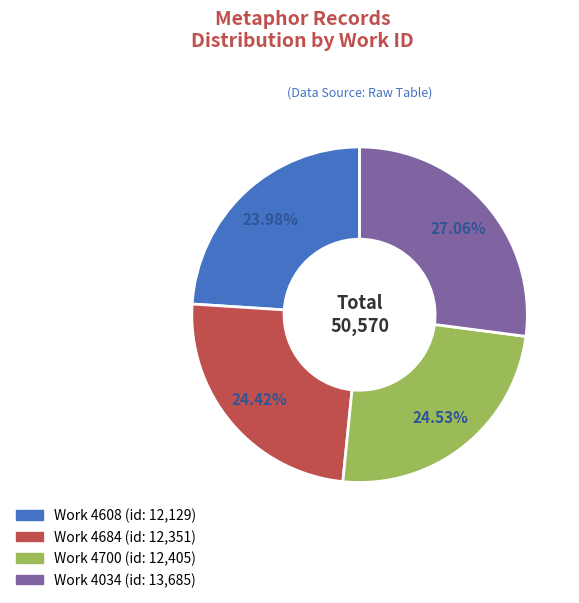

Is there a majority slice in this chart?

No